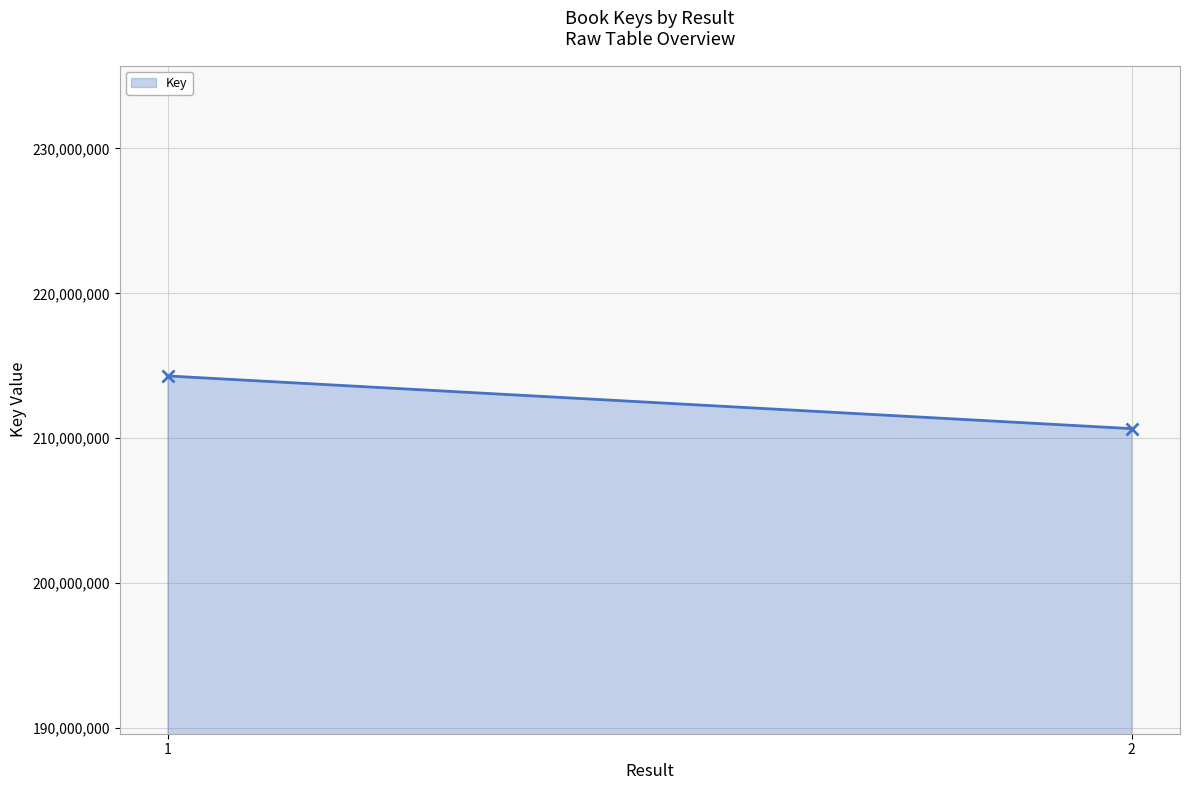

List the labels in order of value, smallest first.

2, 1